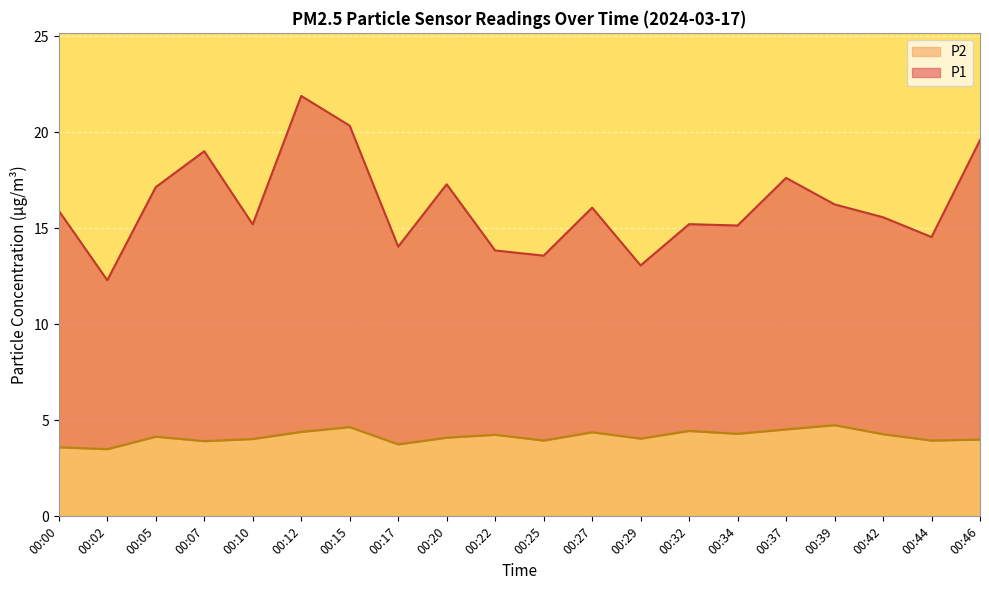

At 00:05, list the series in order from largest to smallest.

P1, P2